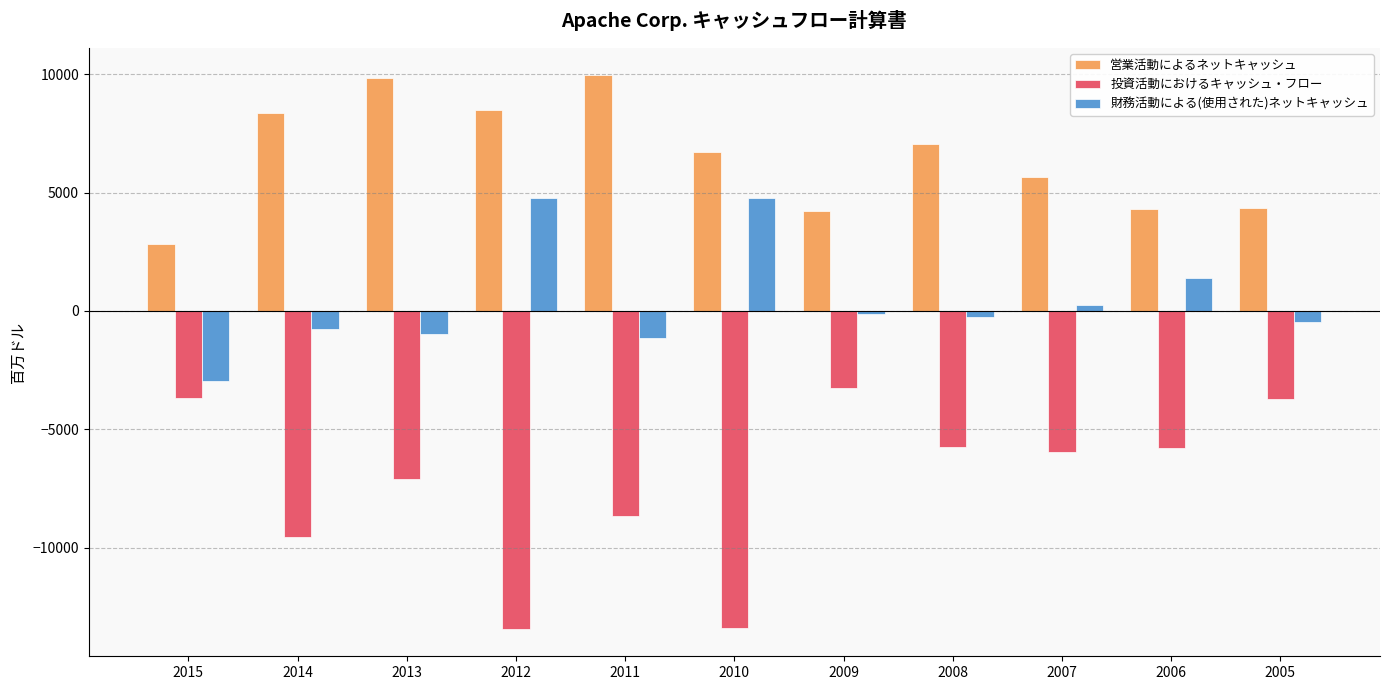

What is the maximum value shown in the chart?

9953